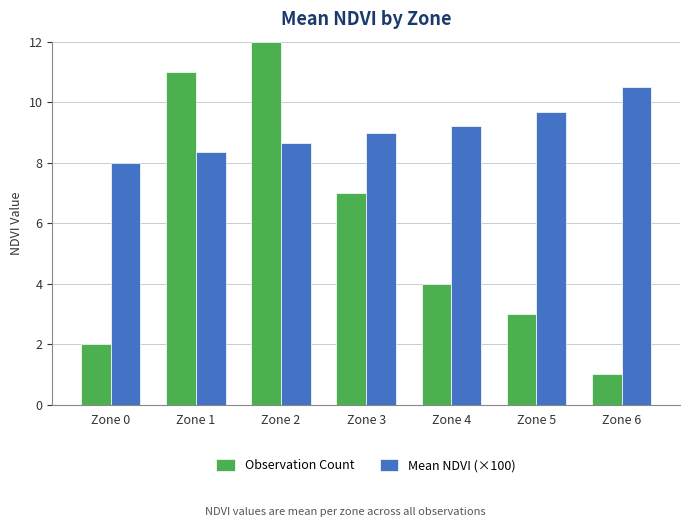

At which label does Observation Count reach its peak?

Zone 2